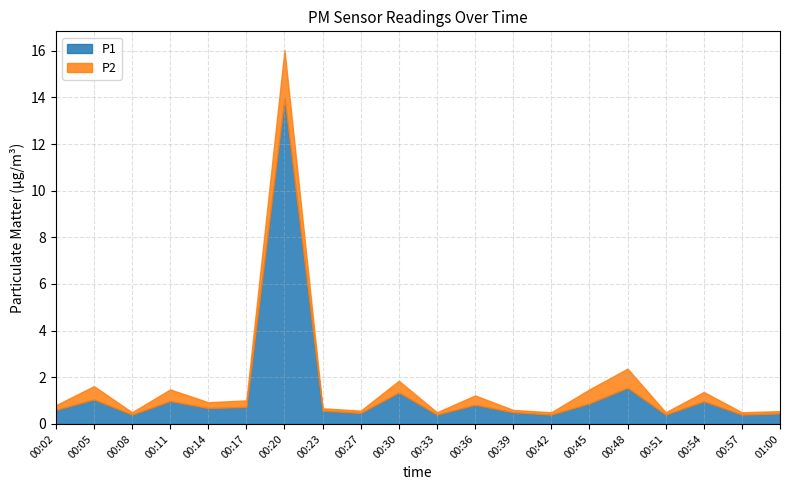

Which series has the largest total across all categories?

P1